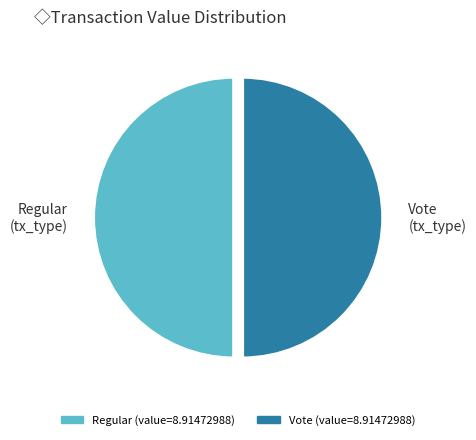

Combined, do Regular (tx_type) and Vote (tx_type) account for over 50%?

Yes